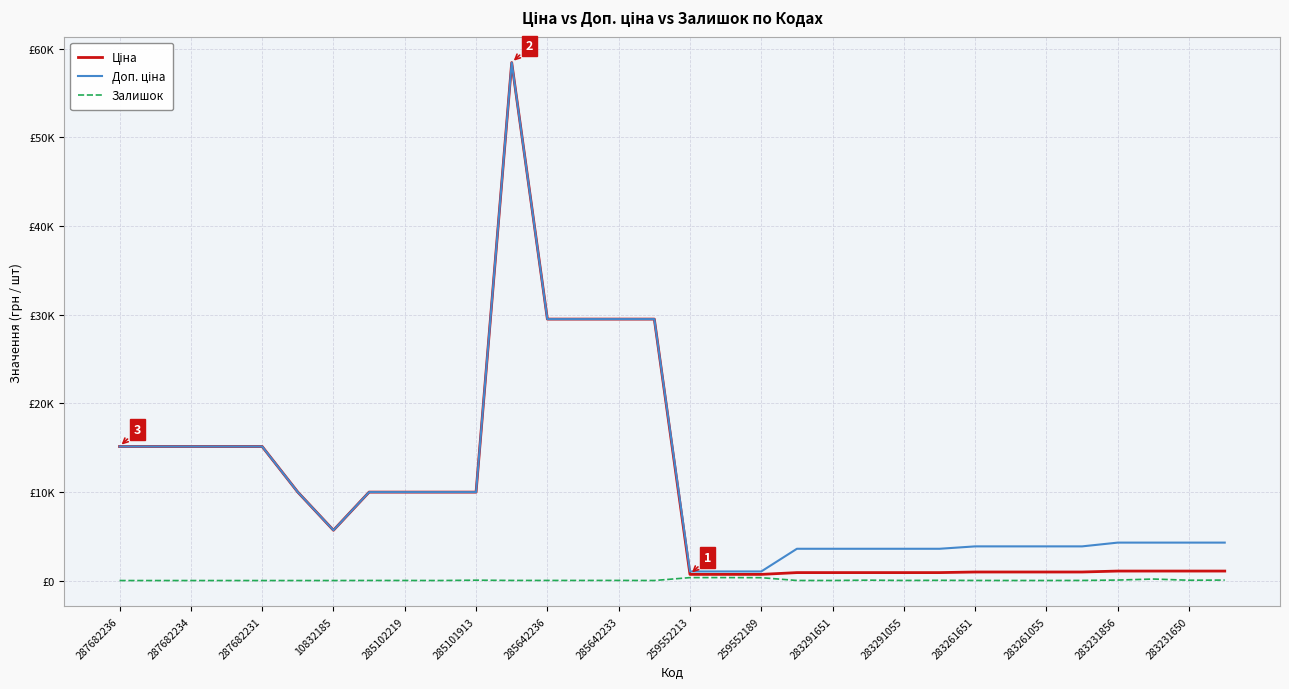

True or false: Доп. ціна and Залишок cross at least once.

False